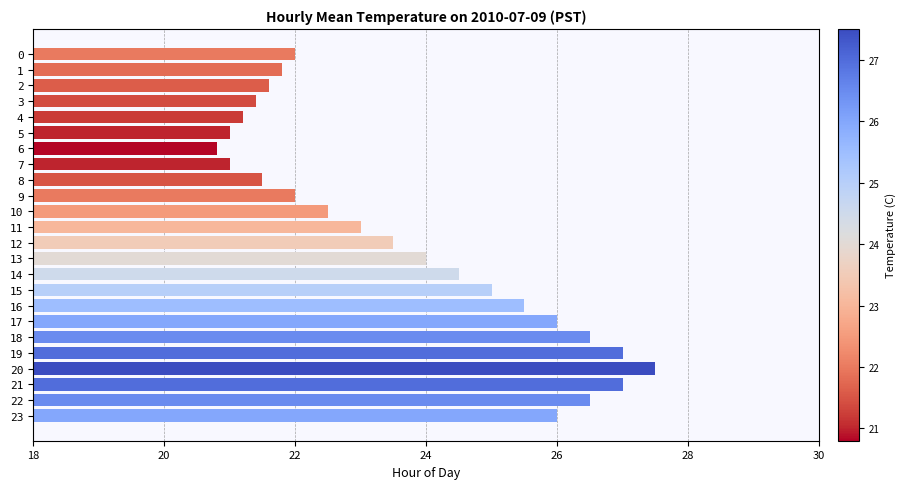

Reading top to bottom, extract all data points from this chart.

22.0	21.8	21.6	21.4	21.2	21.0	20.8	21.0	21.5	22.0	22.5	23.0	23.5	24.0	24.5	25.0	25.5	26.0	26.5	27.0	27.5	27.0	26.5	26.0